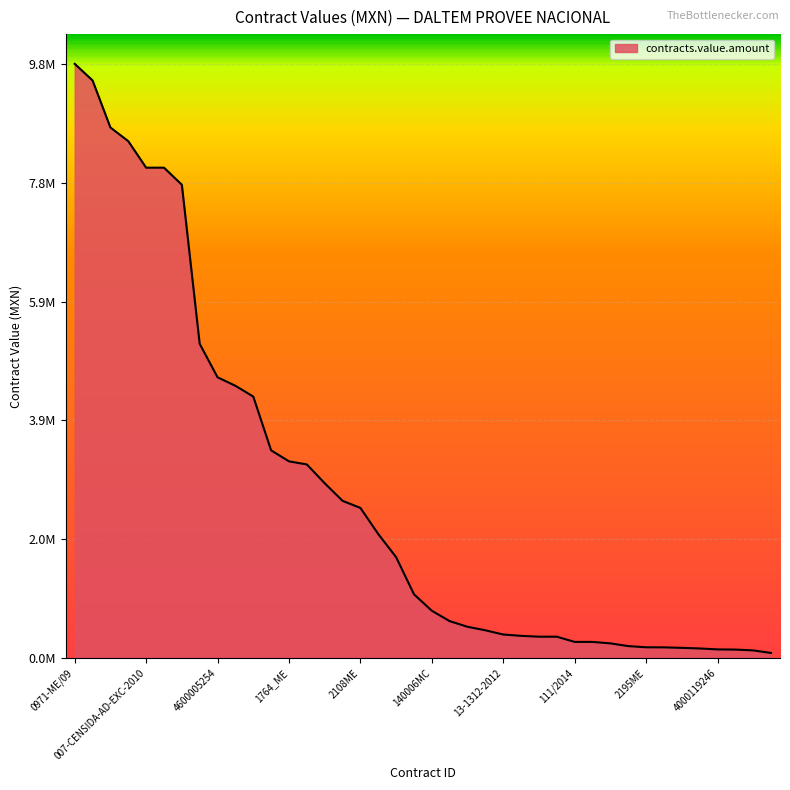

Does the chart display data point markers on the line(s)?

No